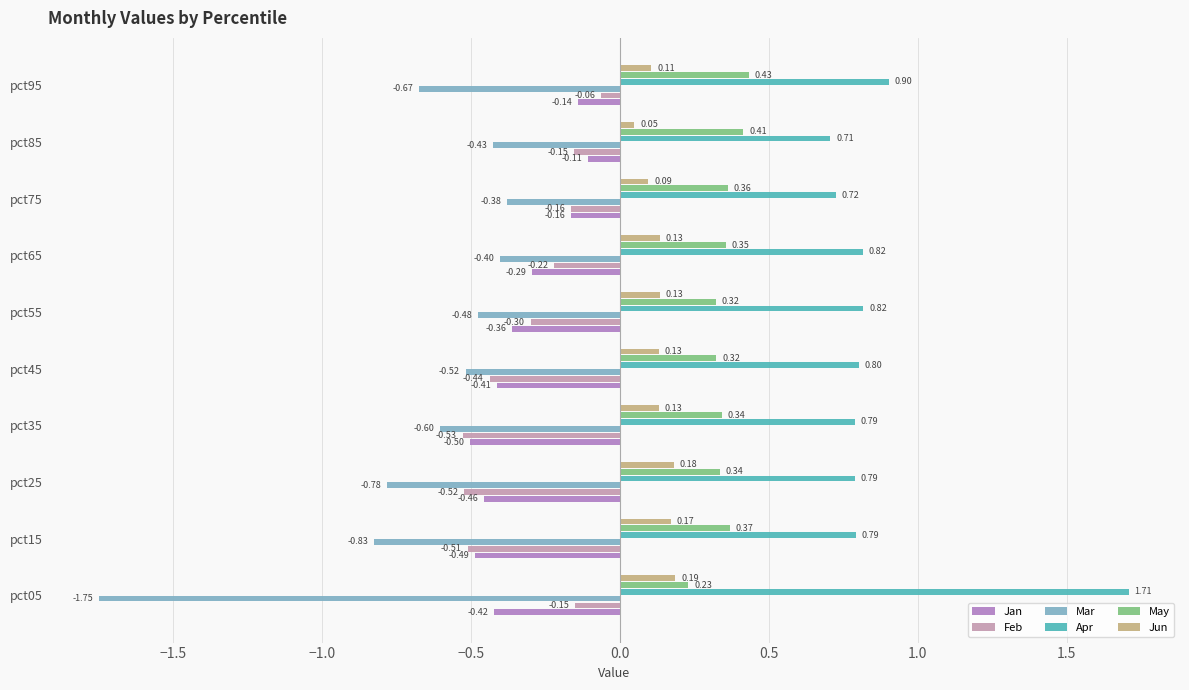

At which category does the chart reach its peak across all series?

pct05